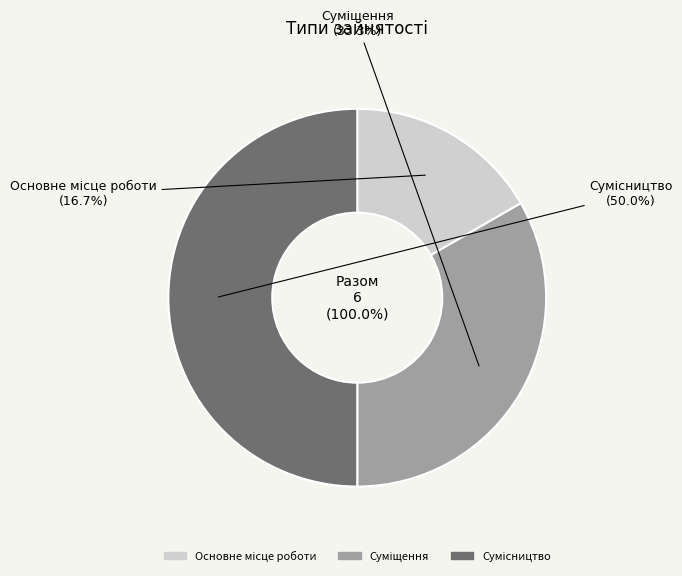

Rank the categories by value from highest to lowest.

Сумісництво, Суміщення, Основне місце роботи